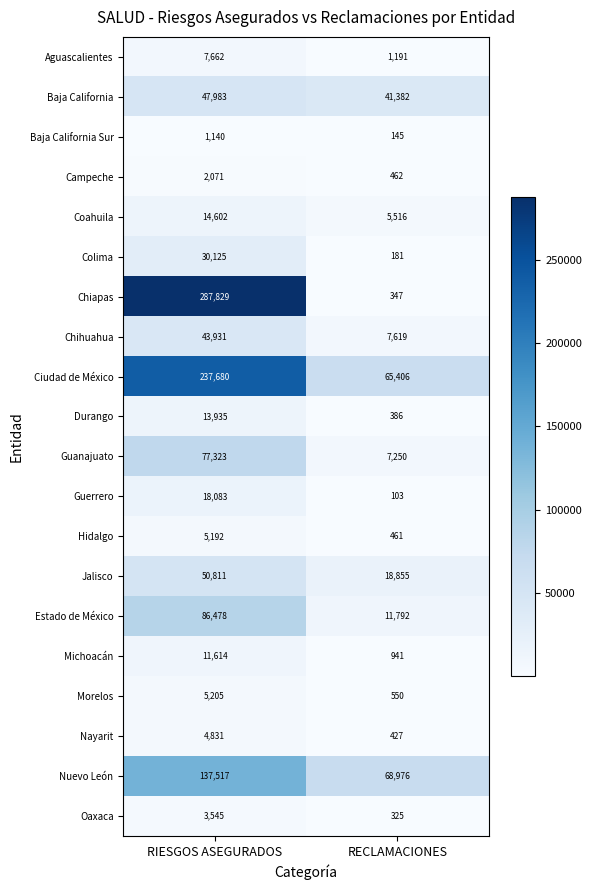

How many categories are shown in the chart?

2